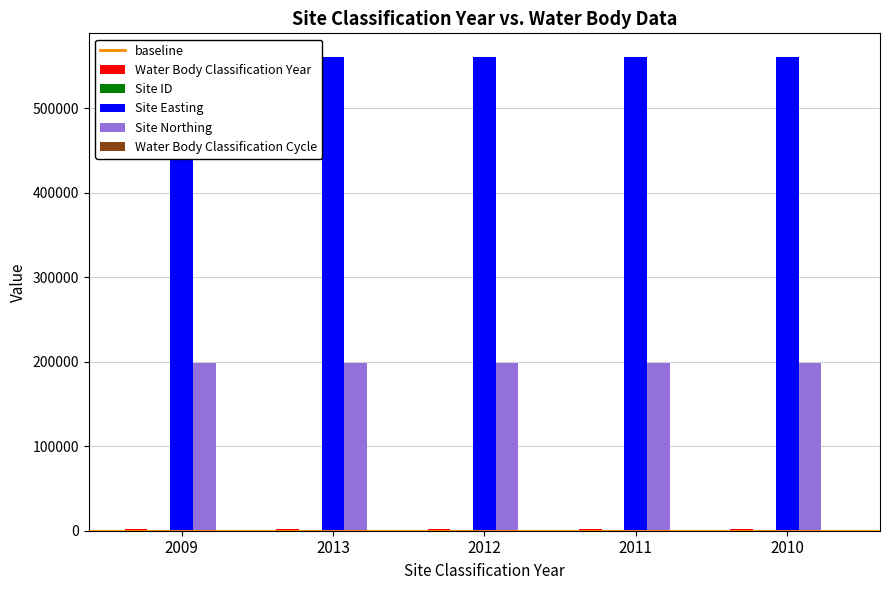

What is the sum of all Water Body Classification Year values?

10055